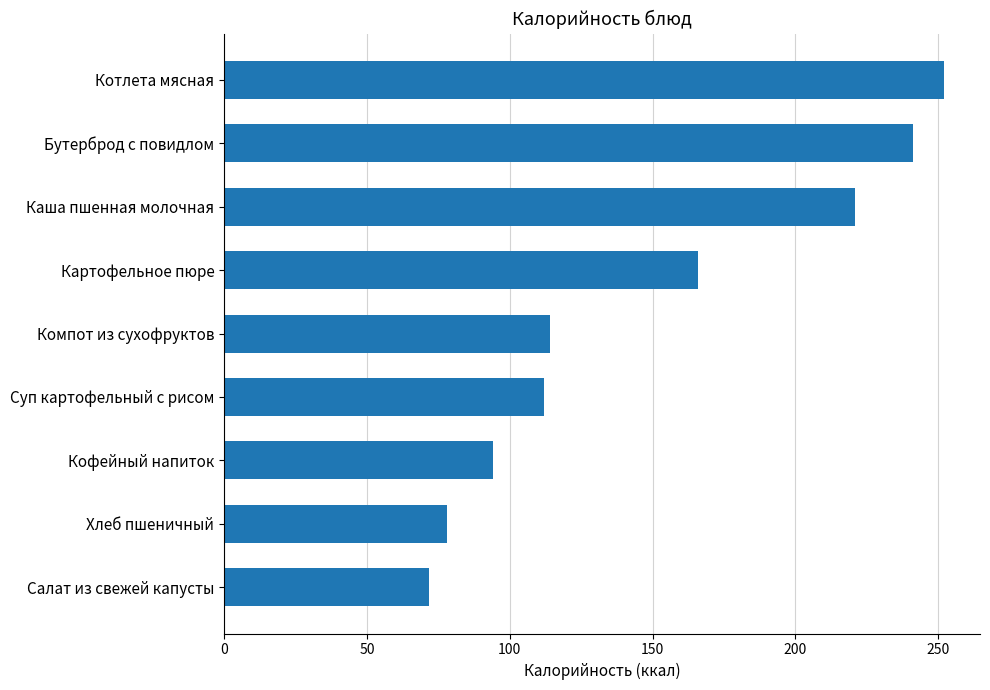

Where is the data nearest to the value 161?

Картофельное пюре